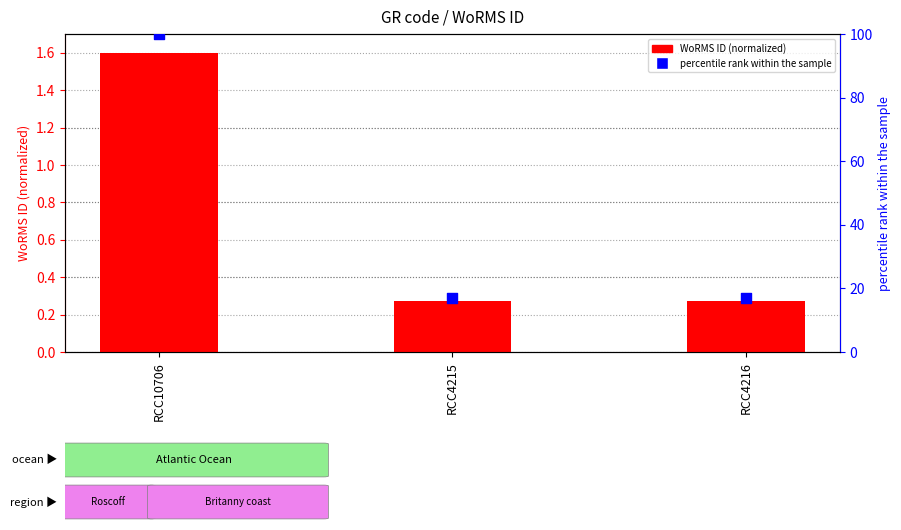

Which series has the largest Y range (max minus min)?

percentile rank within the sample